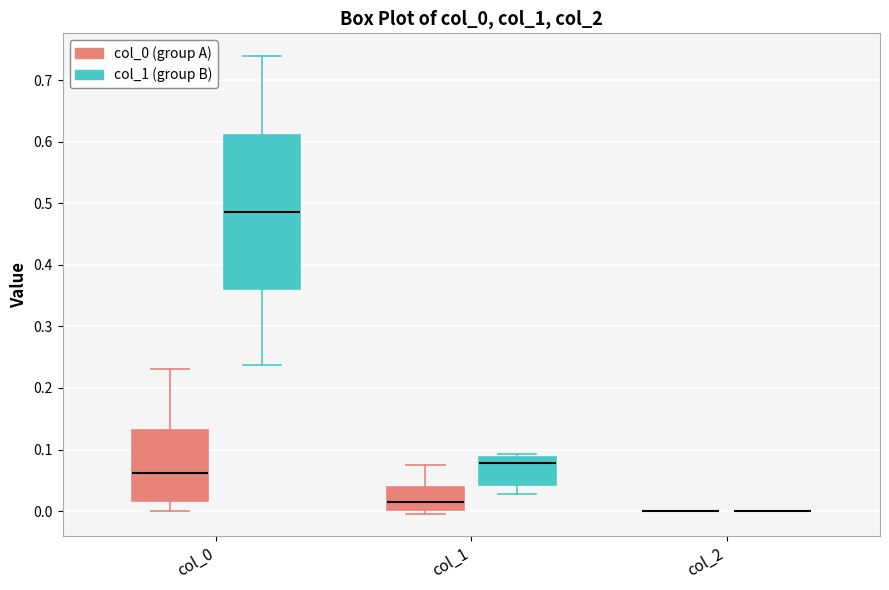

Reading left to right, transcribe this box plot: for each box, give where its median line is, the range the box spans, and where its two whiskers end, as read against the y-axis. The values are not printed on the chart, so give them approximately, as read against the axis.

col_0 (col_0 (group A)): median 0.06, box 0.02 to 0.13, whiskers 0.00 to 0.23
col_0 (col_1 (group B)): median 0.49, box 0.36 to 0.61, whiskers 0.24 to 0.74
col_1 (col_0 (group A)): median 0.01, box 0.00 to 0.04, whiskers 0.00 (just below the box's lower edge) to 0.07
col_1 (col_1 (group B)): median 0.08, box 0.04 to 0.09, whiskers 0.03 to 0.09 (just above the box's upper edge)
col_2 (col_0 (group A)): box collapsed to a line at 0.00, whiskers 0.00 to 0.00
col_2 (col_1 (group B)): box collapsed to a line at 0.00, whiskers 0.00 to 0.00